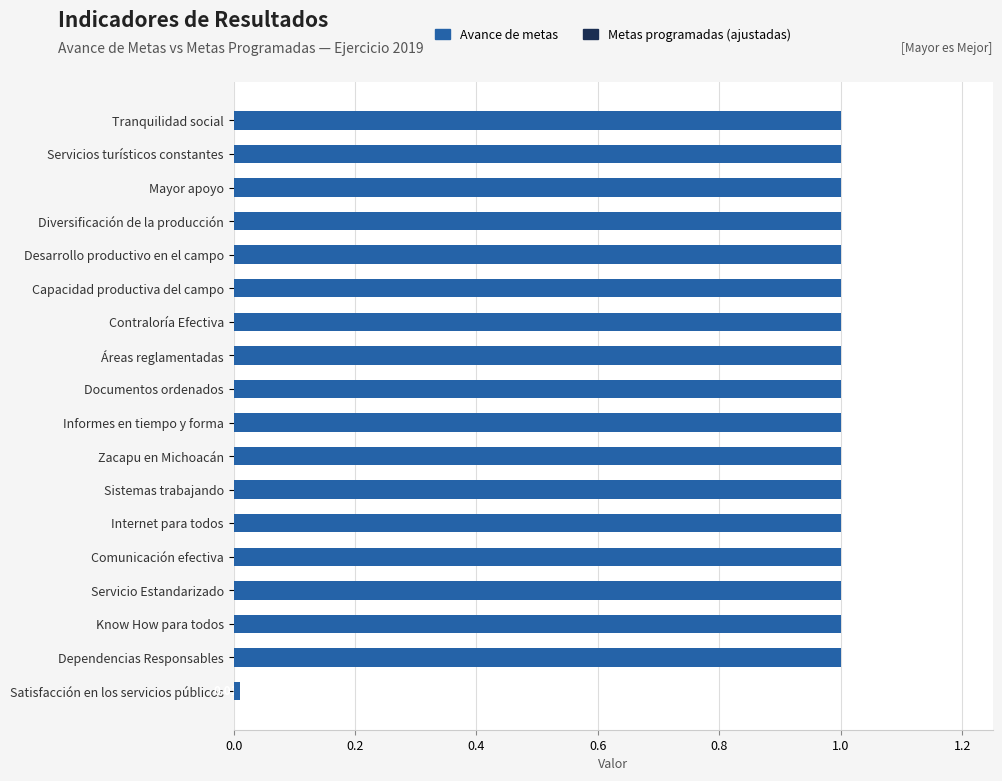

Reading left to right, list all the values displayed in this chart.

Metas programadas (ajustadas): 0.0	1.0	1.0	1.0	1.0	1.0	1.0	1.0	1.0	1.0	1.0	1.0	1.0	1.0	1.0	1.0	1.0	1.0
Avance de metas: 0.0	1.0	1.0	1.0	1.0	1.0	1.0	1.0	1.0	1.0	1.0	1.0	1.0	1.0	1.0	1.0	1.0	1.0